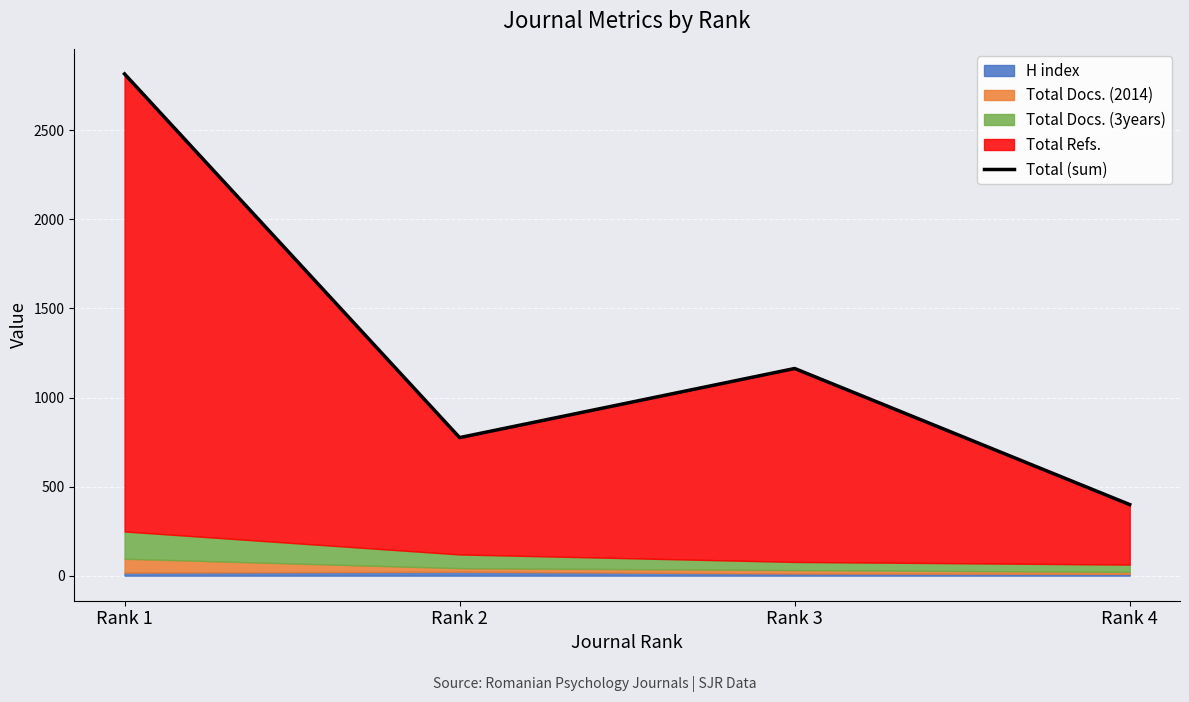

Reading left to right, list all the values displayed in this chart.

Rank 1=2817	Rank 2=775	Rank 3=1163	Rank 4=399